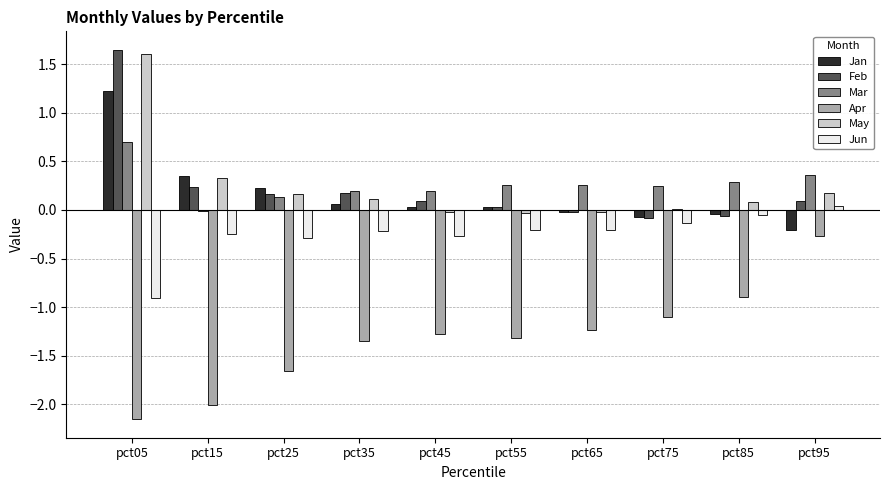

How many distinct data groups are displayed?

6